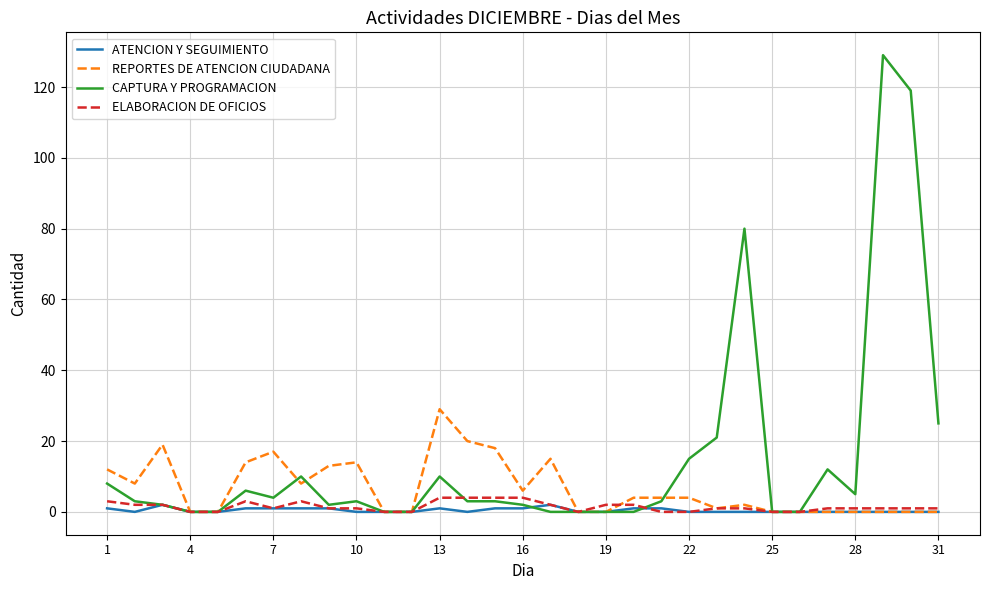

Which series has the largest total across all categories?

CAPTURA Y PROGRAMACION